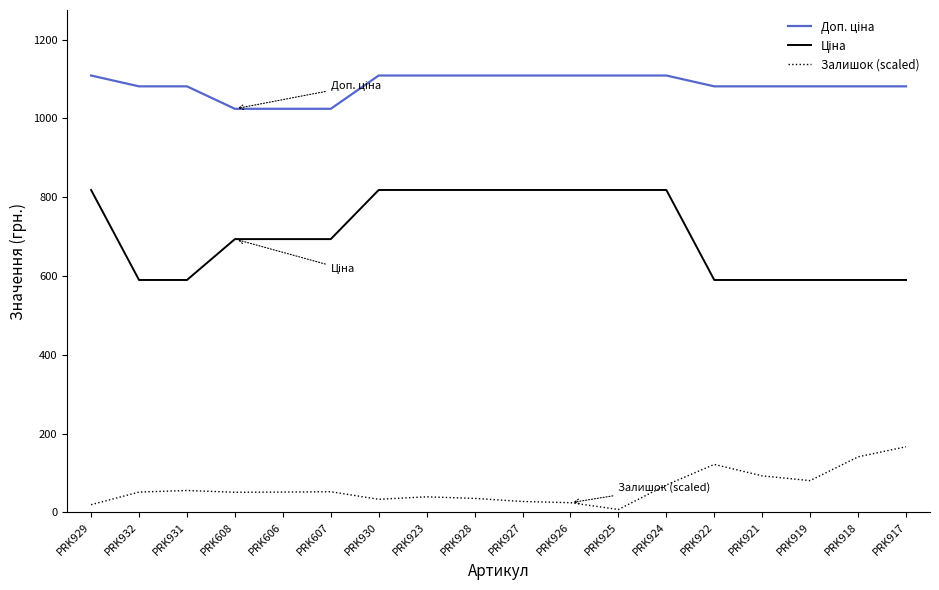

How many series are shown in this chart?

3